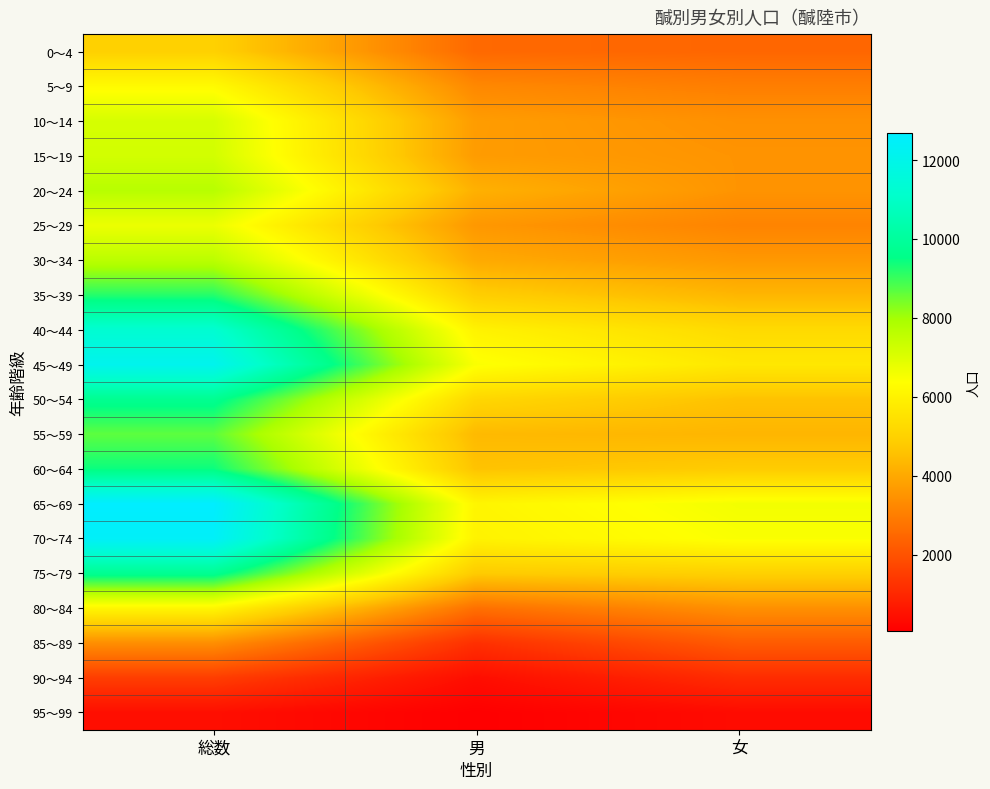

At which category is the sum across all series the highest?

総数